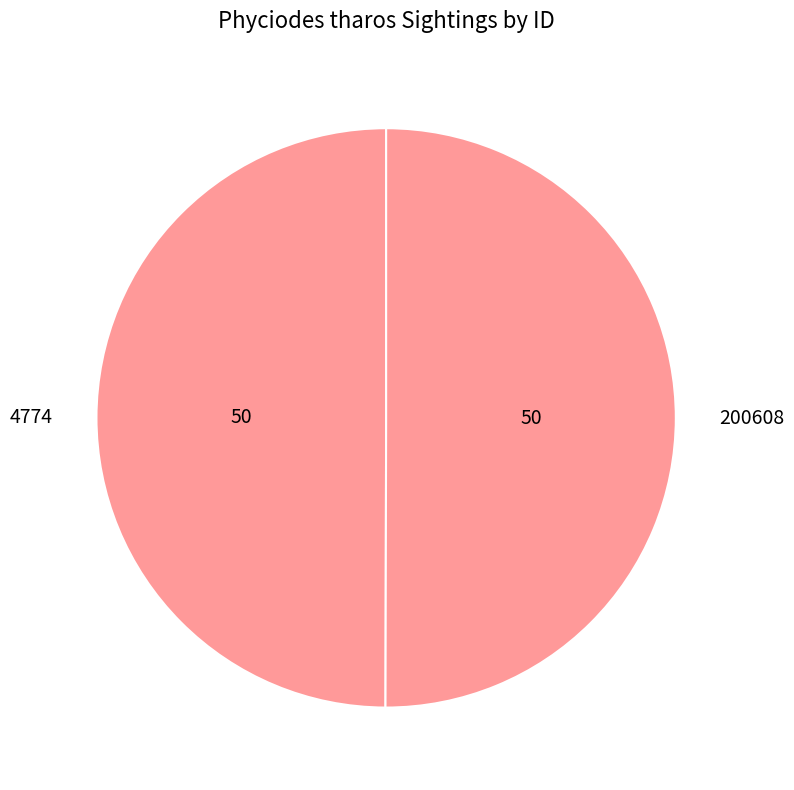

Do 4774 and 200608 together represent more than half of the pie?

Yes